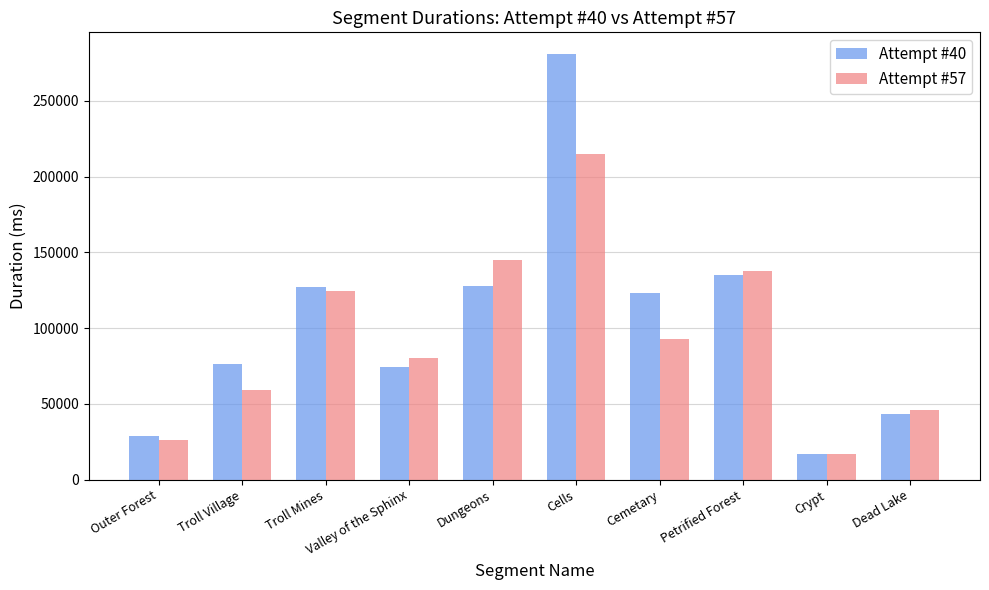

How many data points does each series have?

10